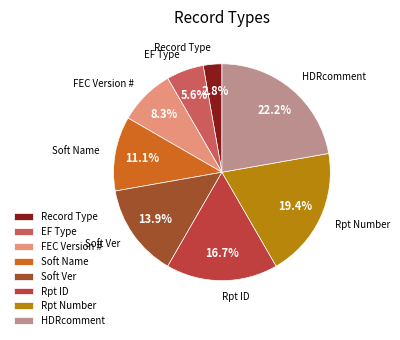

Rank the categories by value from lowest to highest.

Record Type, EF Type, FEC Version #, Soft Name, Soft Ver, Rpt ID, Rpt Number, HDRcomment